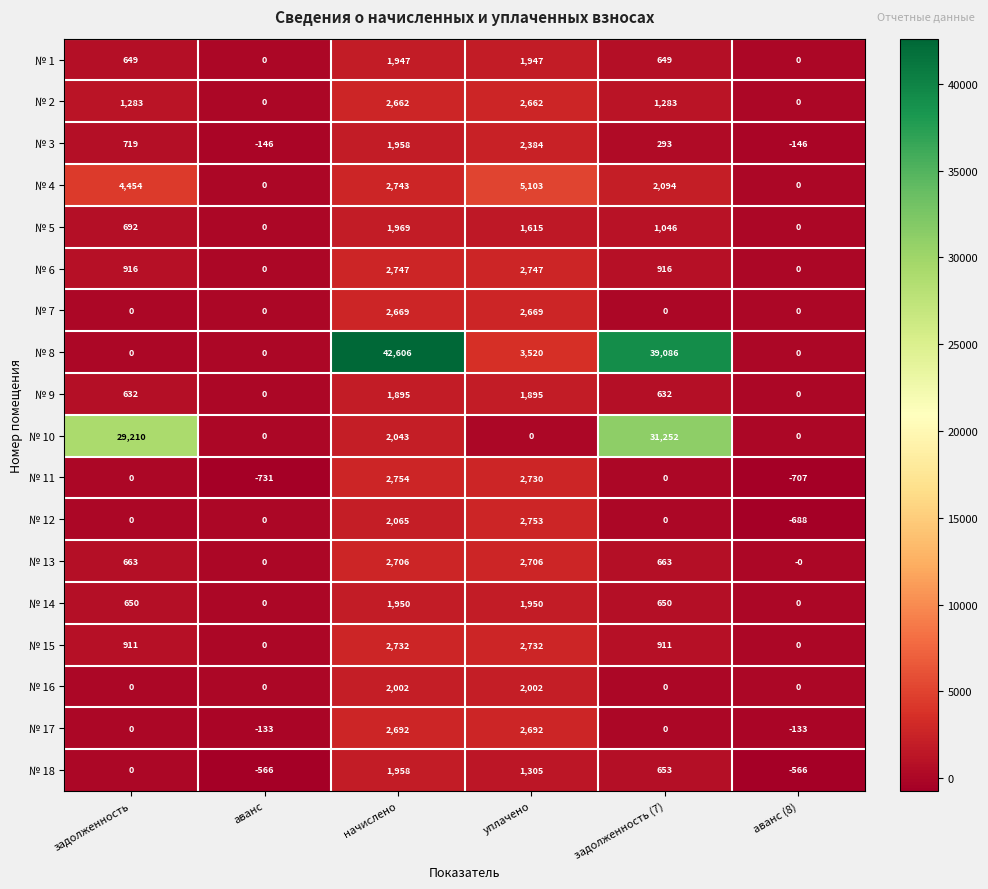

Which category has the highest value in the № 12 series?

уплачено